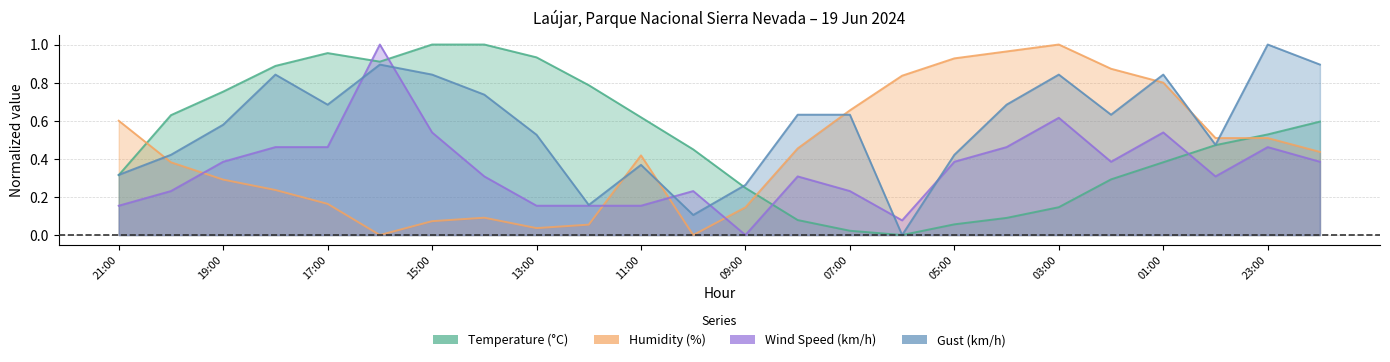

How many data points in Wind Speed (km/h) are above 0?

23